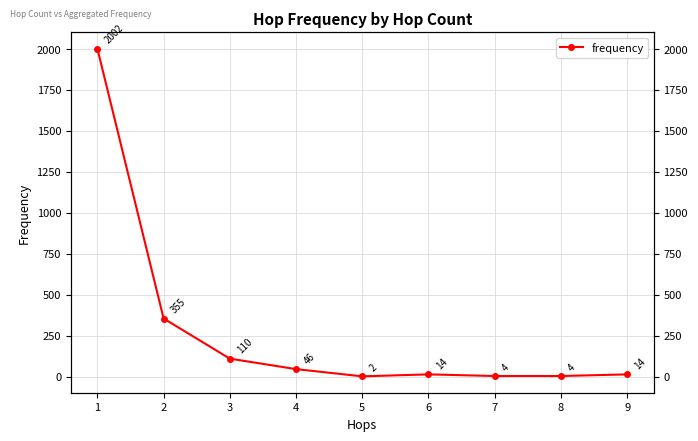

Where is the data nearest to the value 1002?

2